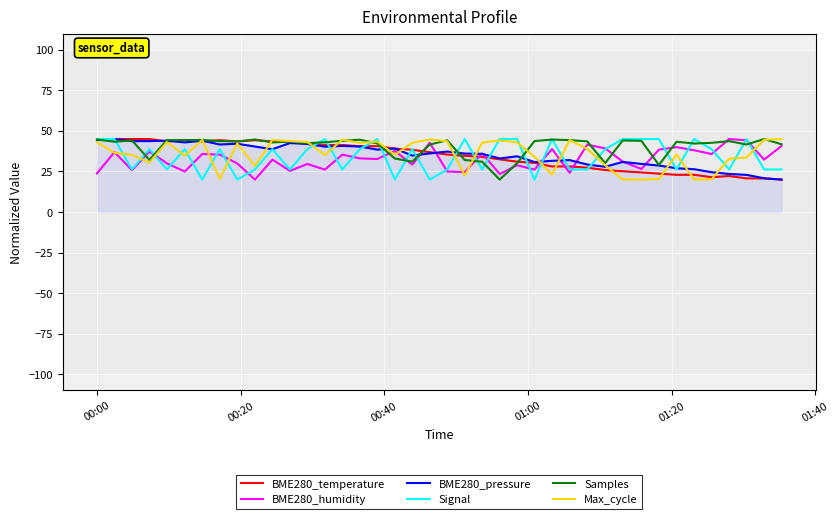

What is the lowest value of the Signal series?

20.0